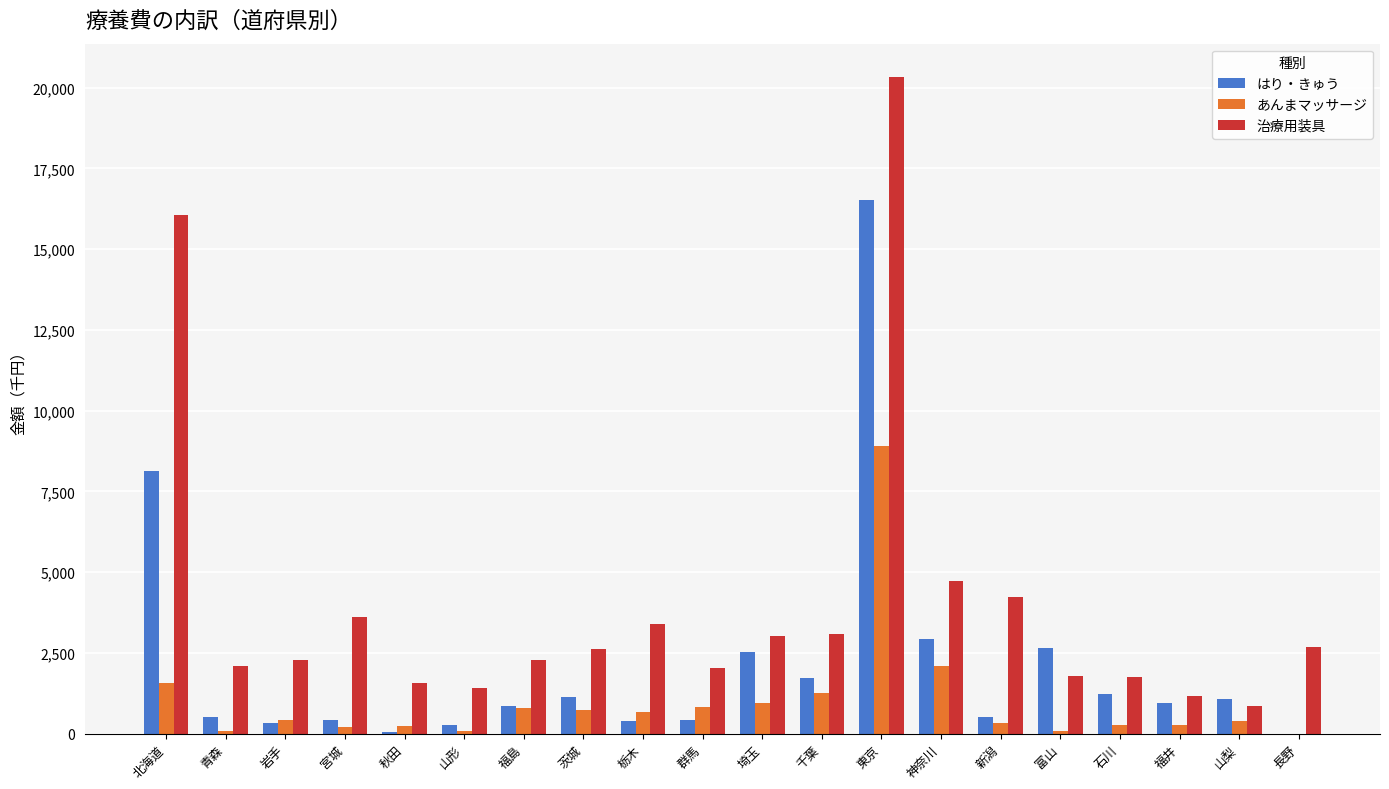

Which series has the largest total across all categories?

治療用装具